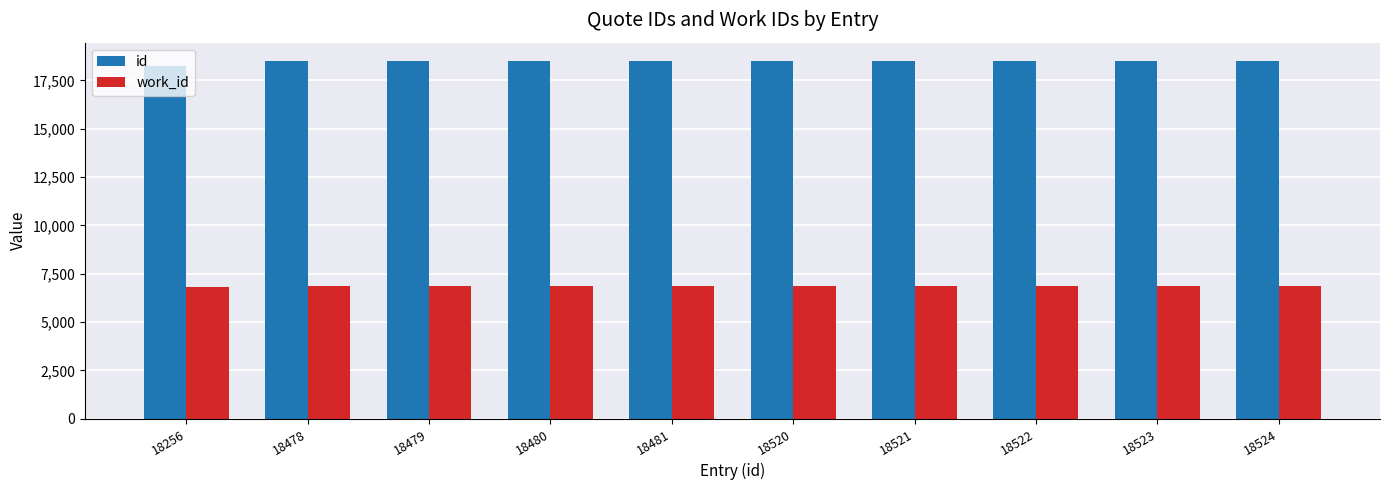

True or false: work_id has a value of 6887 at 18523.

True